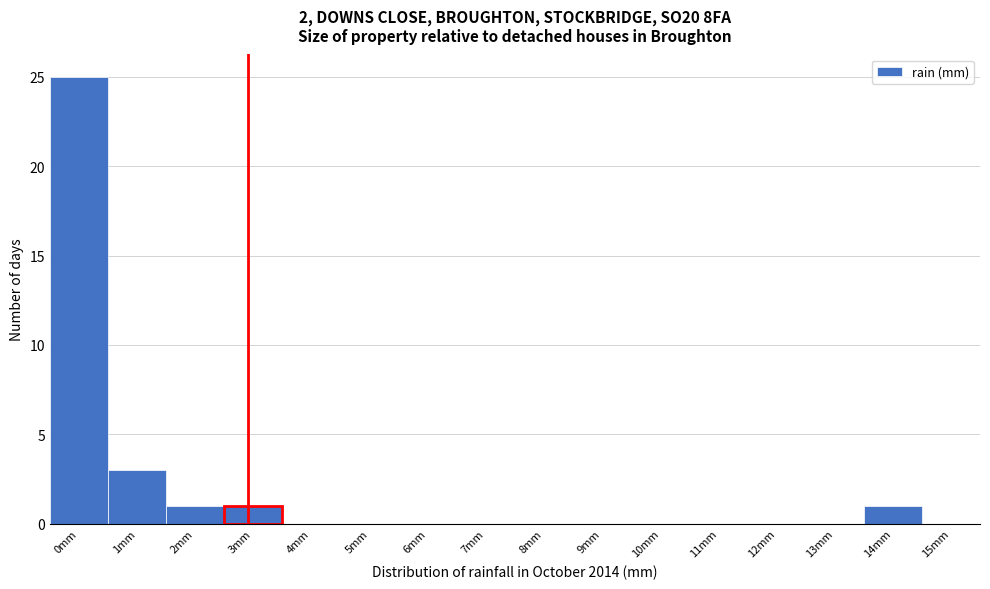

Reading left to right, what are all the values shown in this chart?

0mm=25	1mm=3	2mm=1	3mm=1	4mm=0	5mm=0	6mm=0	7mm=0	8mm=0	9mm=0	10mm=0	11mm=0	12mm=0	13mm=0	14mm=1